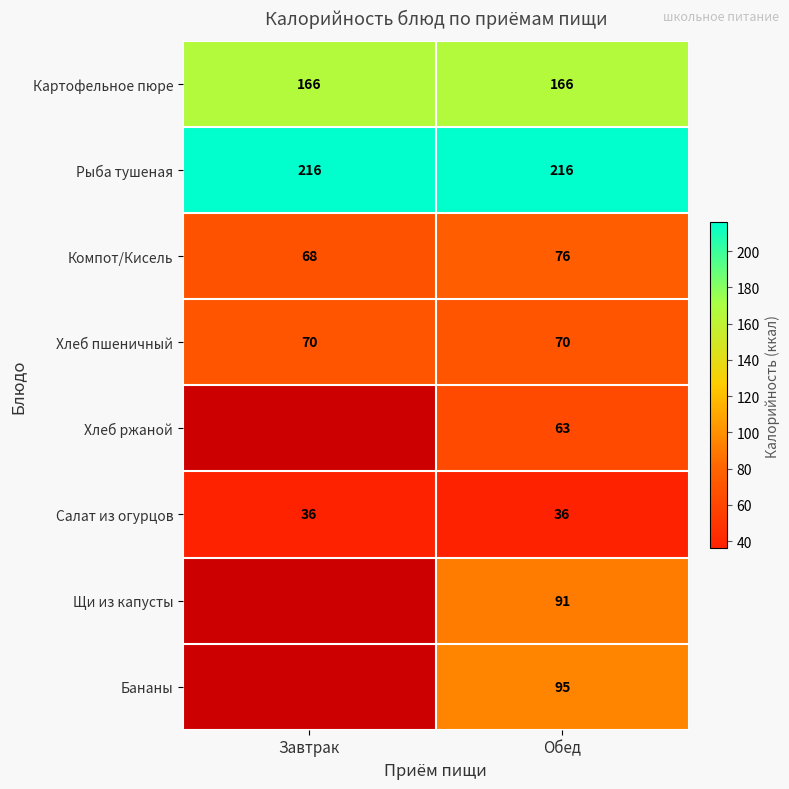

What is the sum of the Картофельное пюре values at Обед and Завтрак?

332